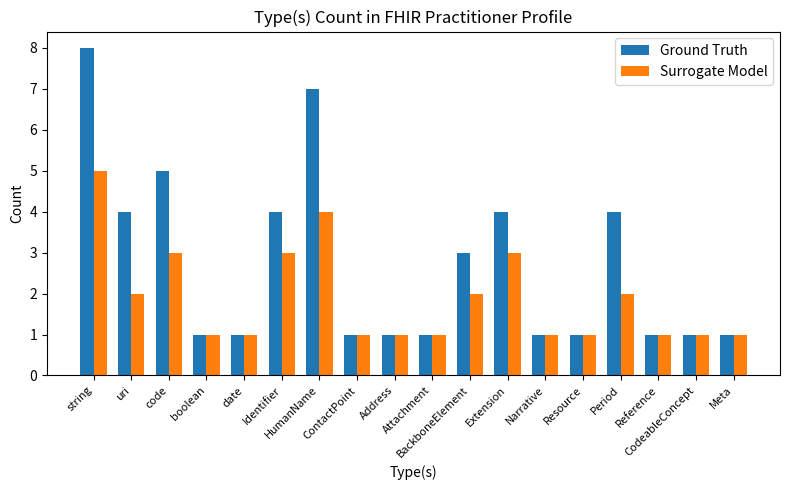

What is the label of the 12th bar from the right?

HumanName